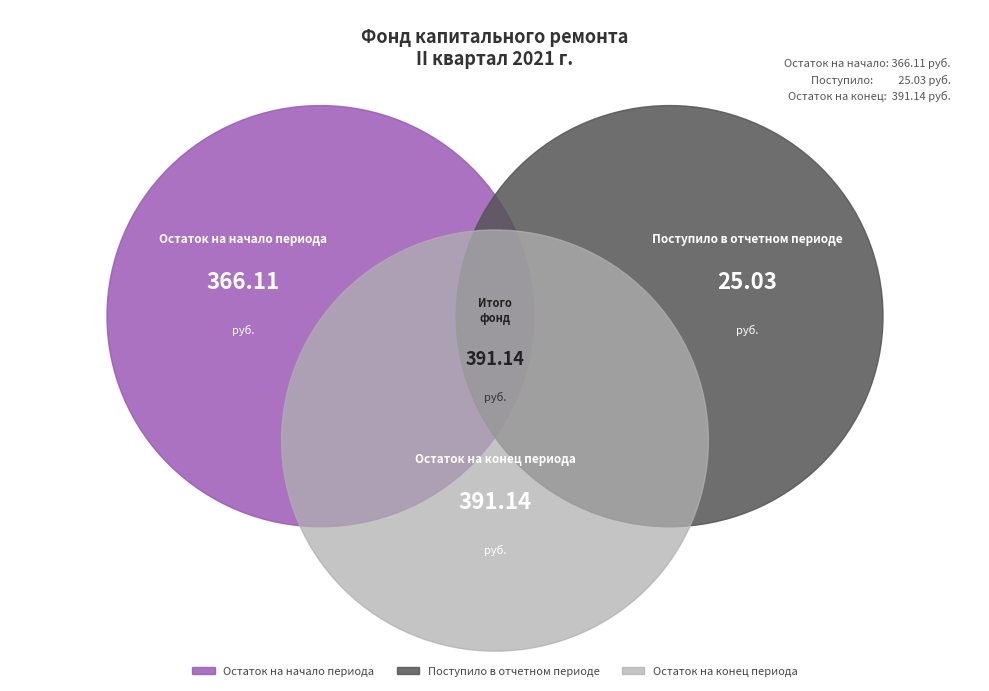

Is it true that Остаток на конец периода is 60% of the pie?

False